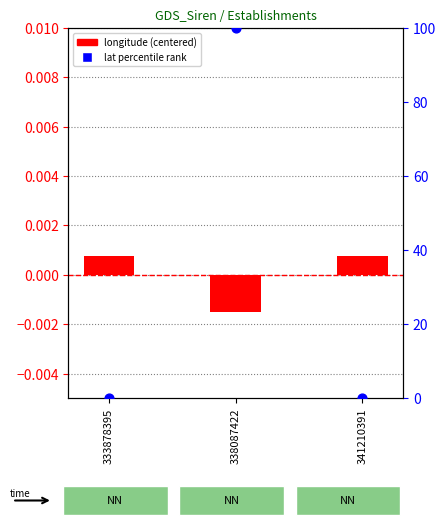

Which series has the largest Y range (max minus min)?

lat percentile rank